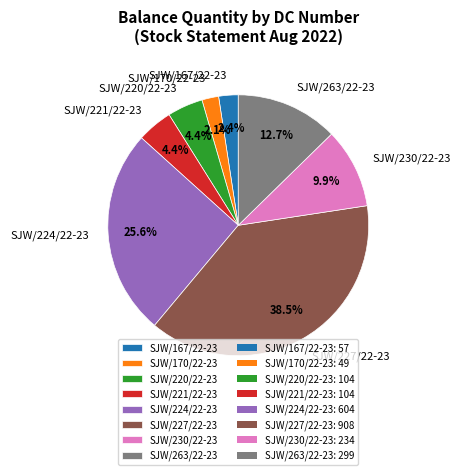

True or false: SJW/230/22-23 accounts for 10% of the total.

True